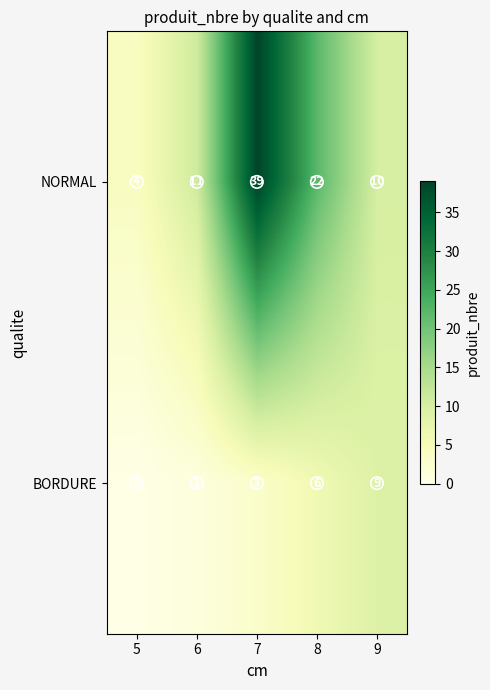

What is the sum of the NORMAL values at 6 and 5?

15